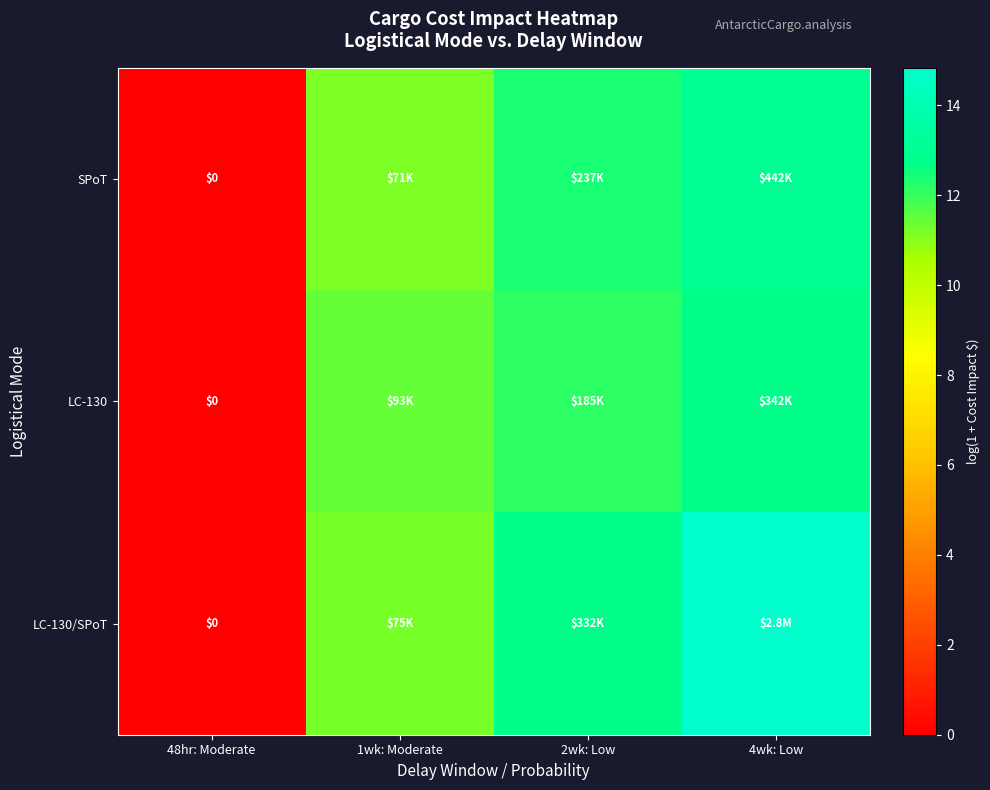

Which series has the widest spread of values?

LC-130/SPoT